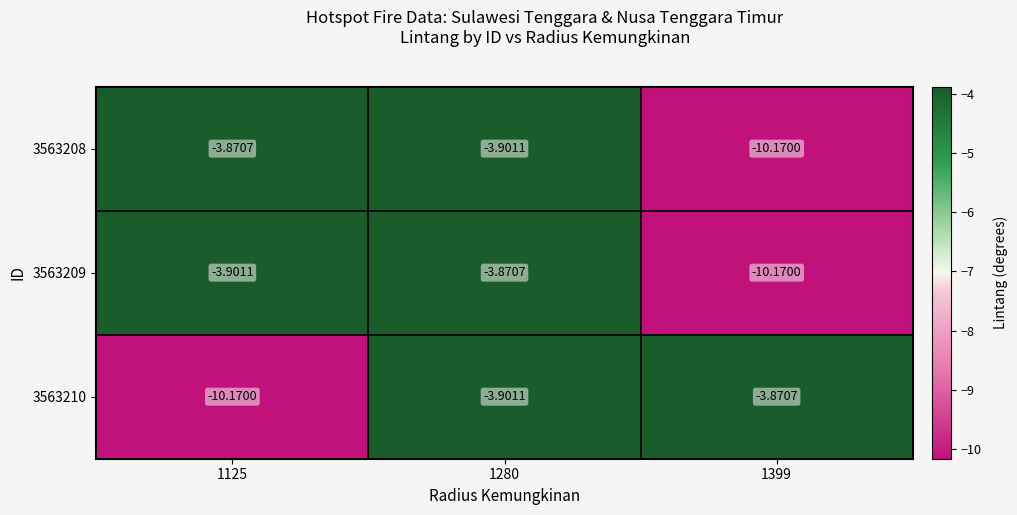

Is the value of 3563209 at 1280 greater than the value of 3563210 at 1280?

Yes